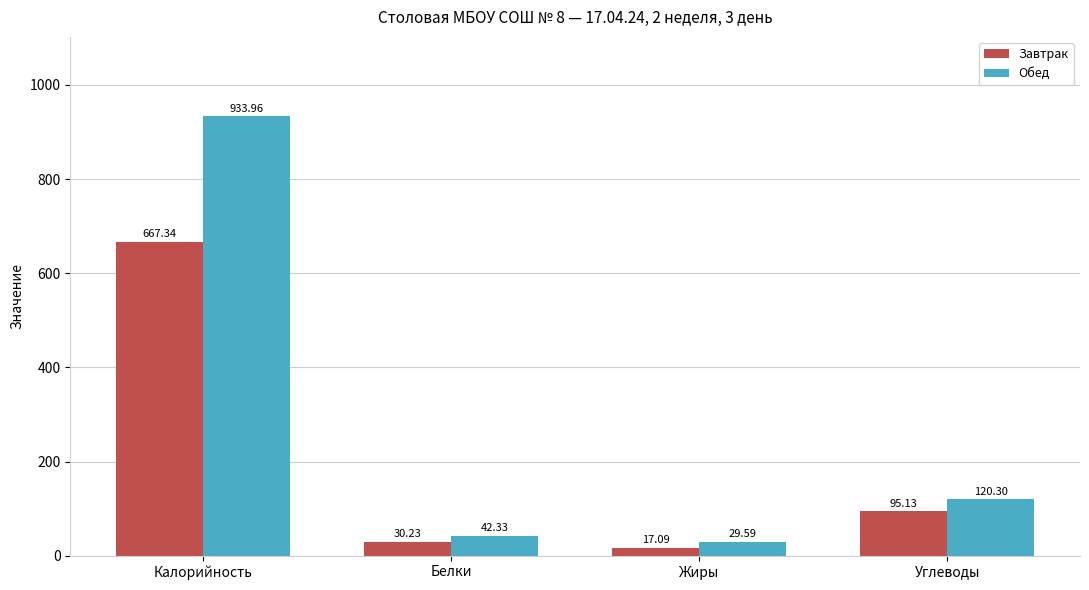

Where is Обед nearest to the value 481?

Углеводы